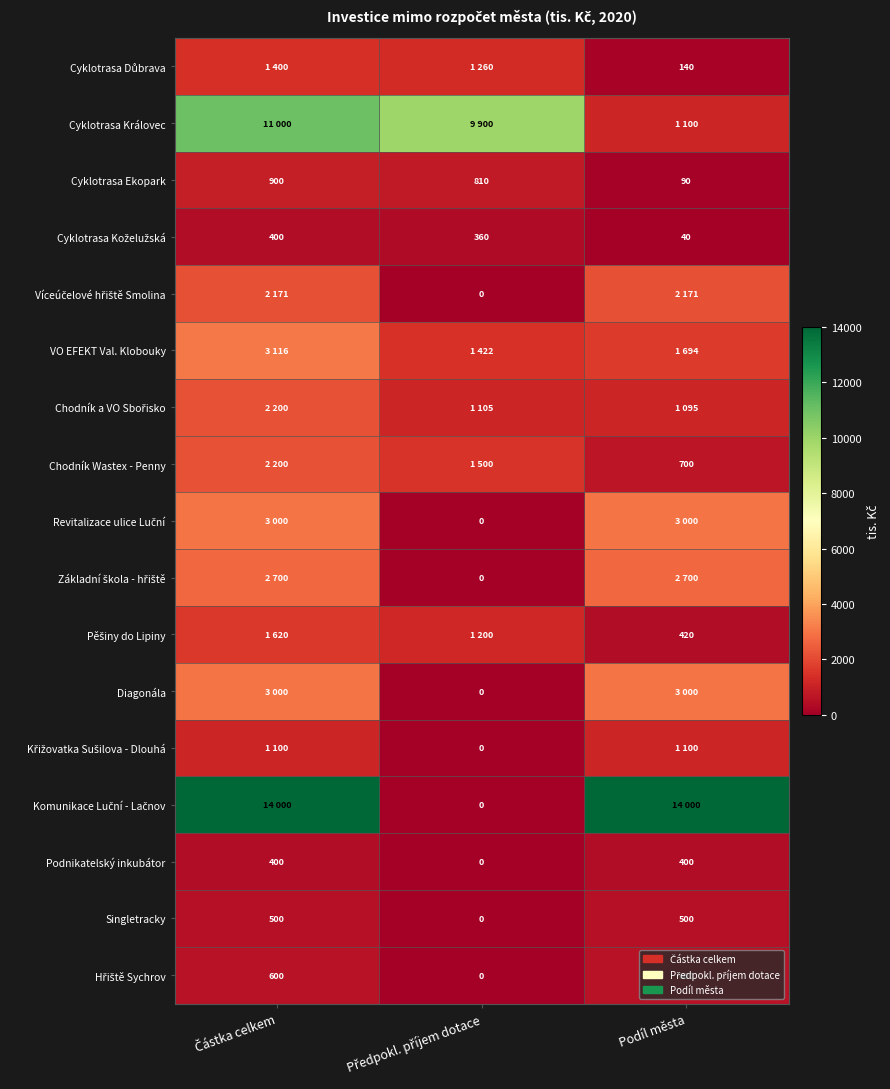

At which category is the sum across all series the highest?

Částka celkem